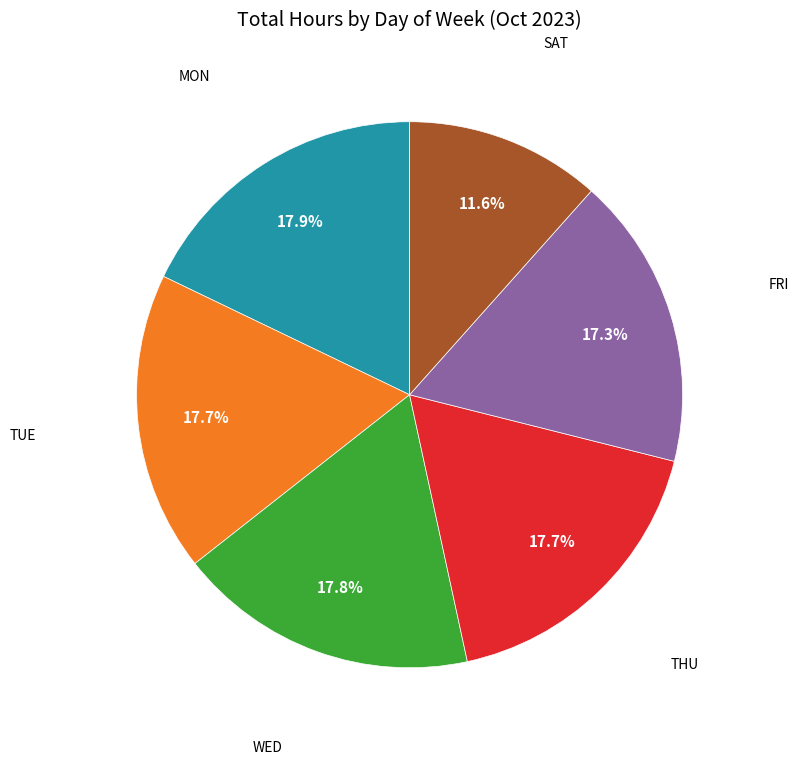

Does any single category account for the majority?

No